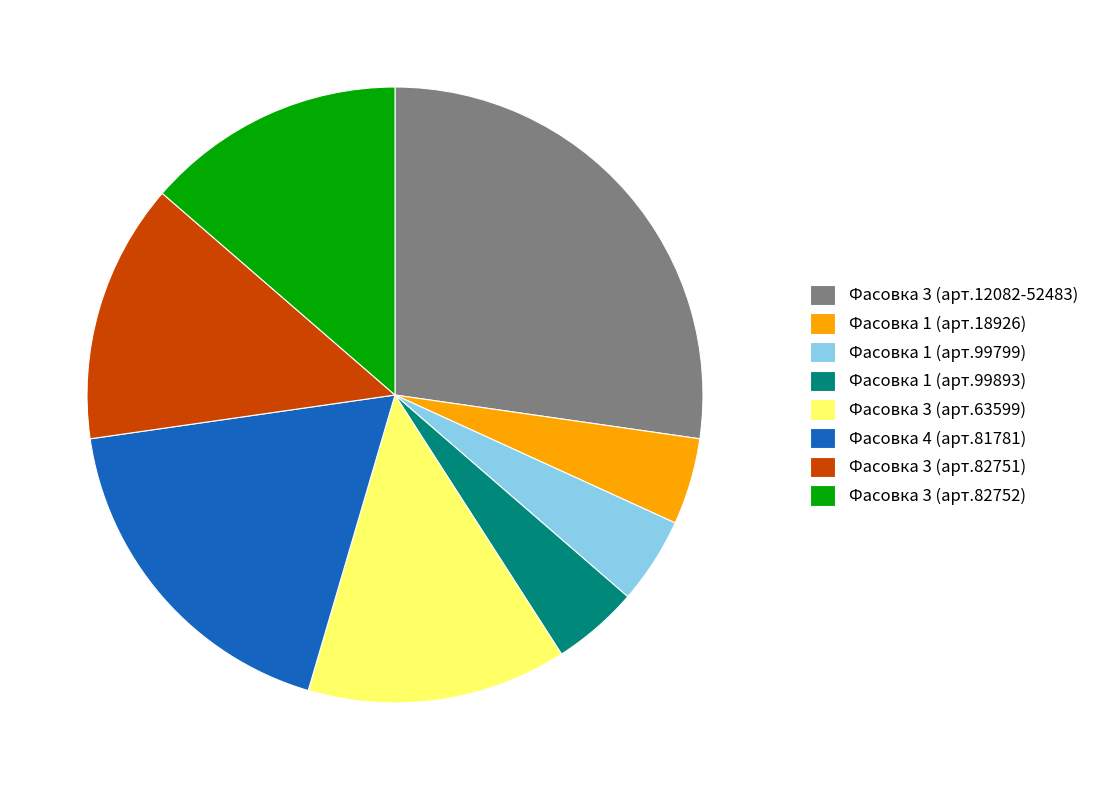

Do Фасовка 3 (арт.63599) and Фасовка 1 (арт.99893) together represent more than half of the pie?

No